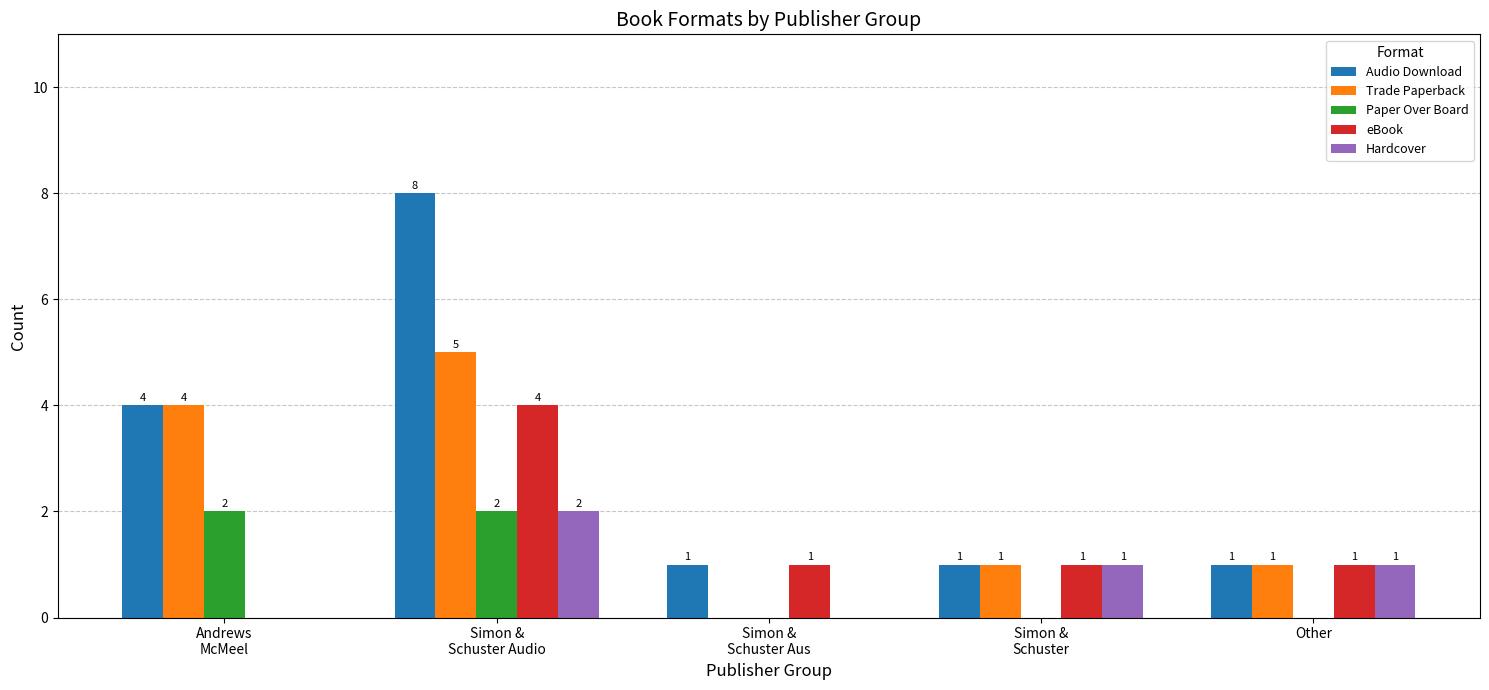

How many data points in Audio Download are above 1?

2